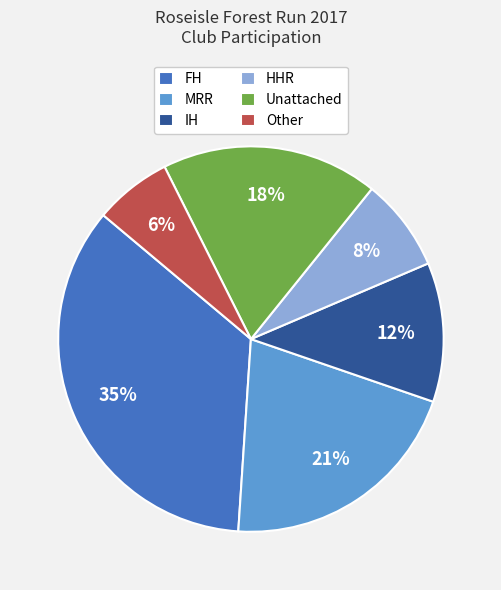

Between Unattached and Other, which is larger?

Unattached